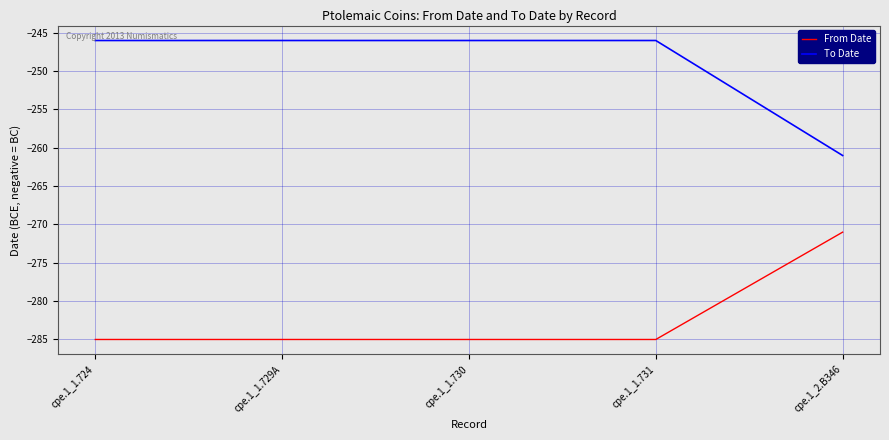

What is the total value across all series at cpe.1_1.731?

-531